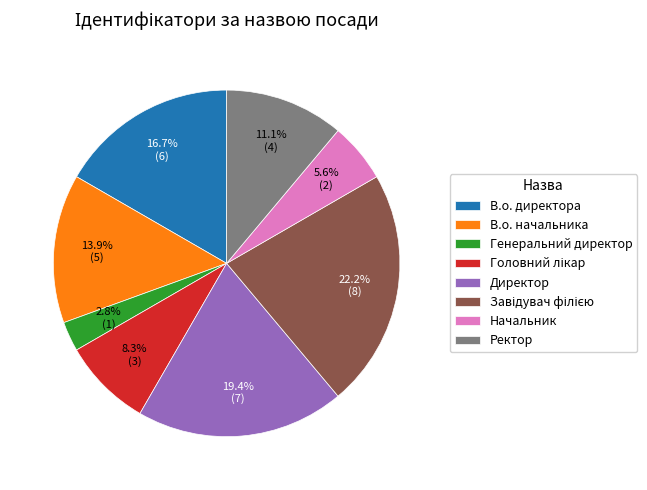

What is the smallest slice in the pie chart?

Генеральний директор